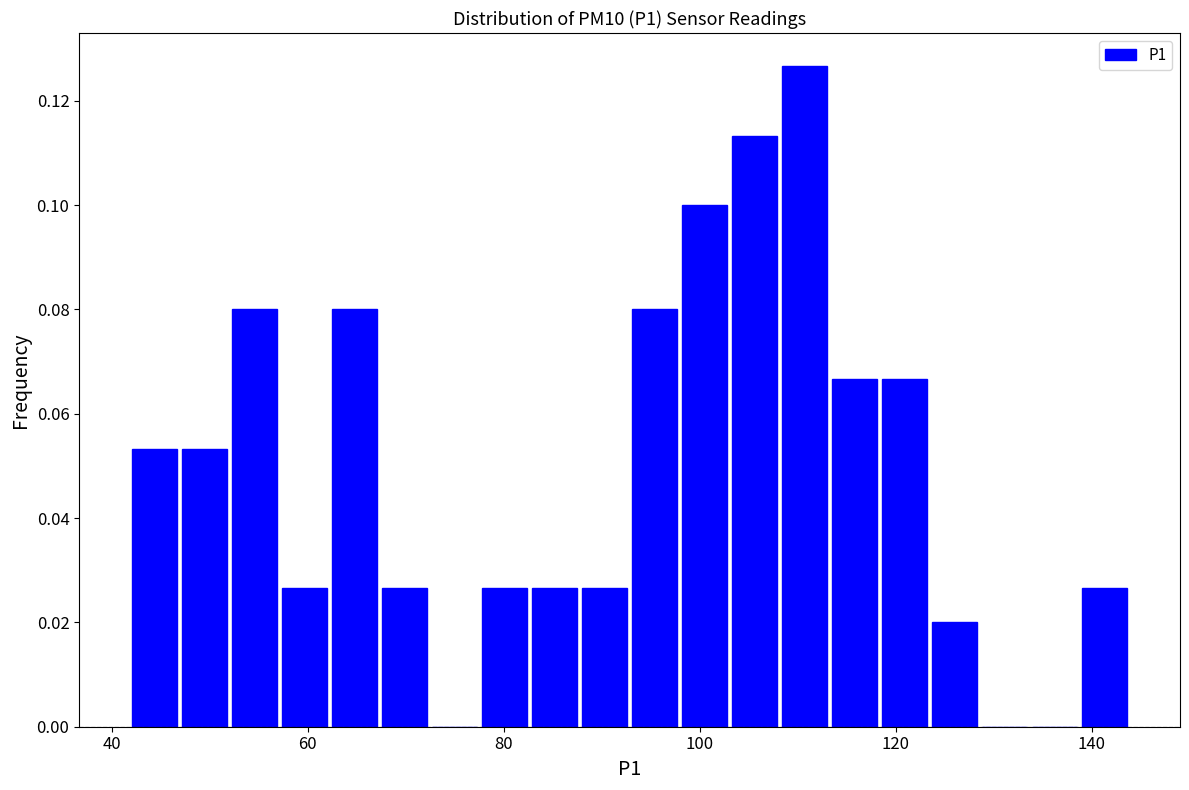

Around what value on the x-axis is the tallest bar? Give the approximate position of its centre, as read against the axis.

110